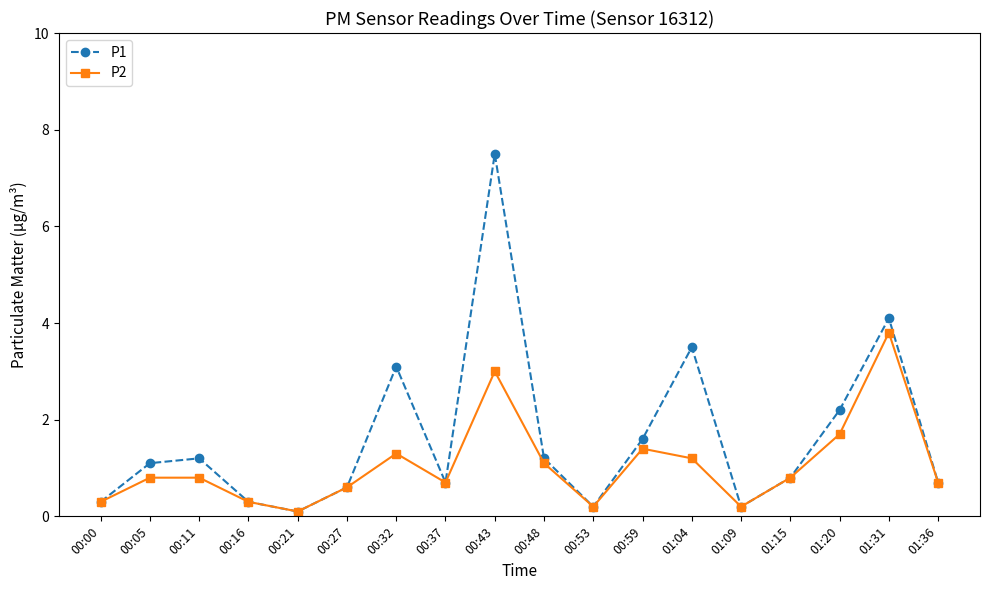

At which label does P1 reach its peak?

00:43